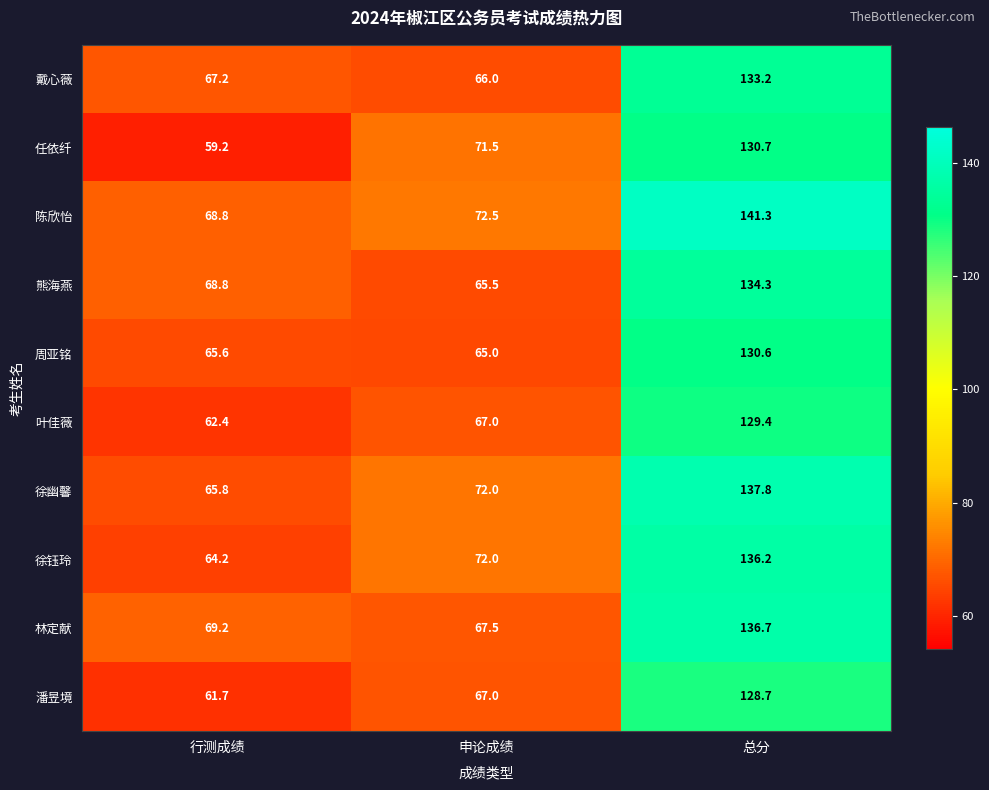

The 陈欣怡 series shows 68.8 at 行测成绩. True or false?

True